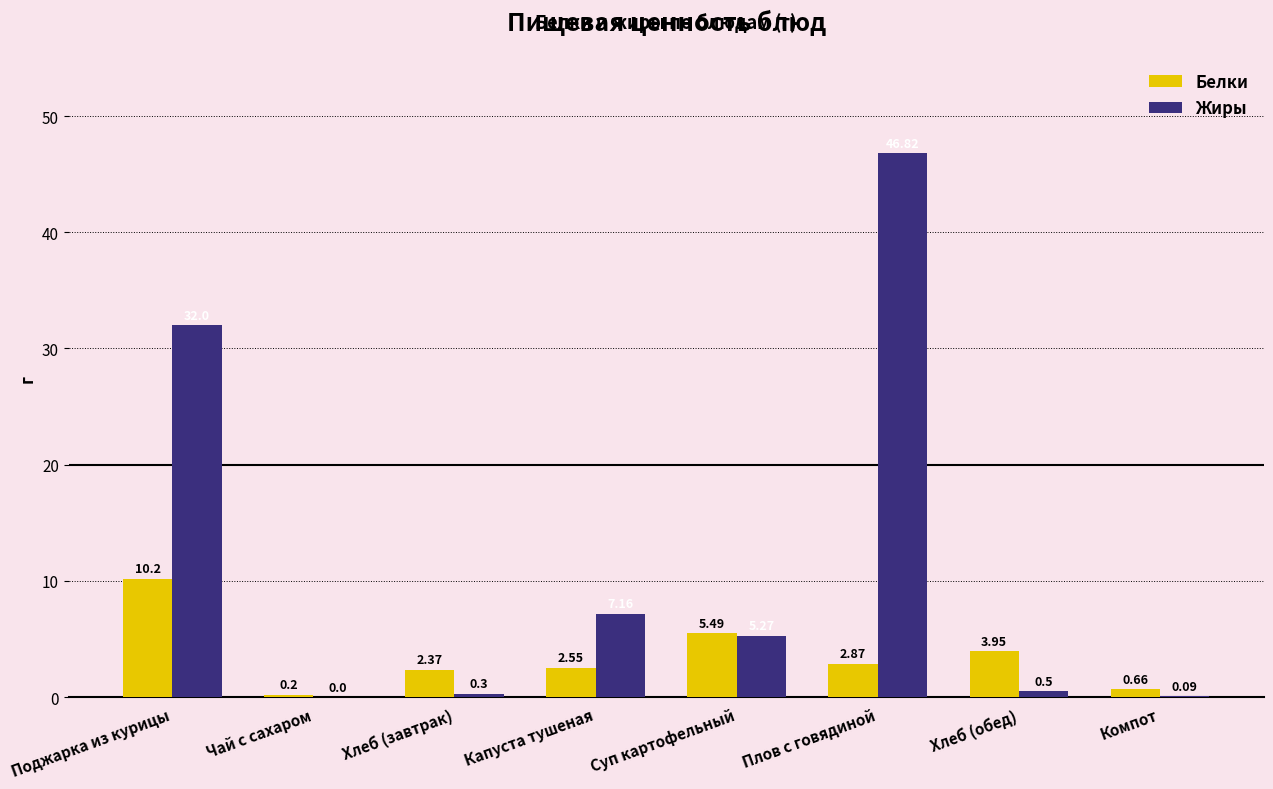

Read the Белки value at Суп картофельный.

5.5